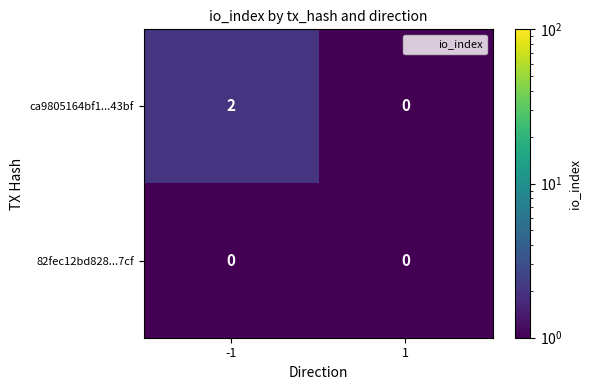

At -1, list the series in order from smallest to largest.

82fec12bd828...7cf, ca9805164bf1...43bf